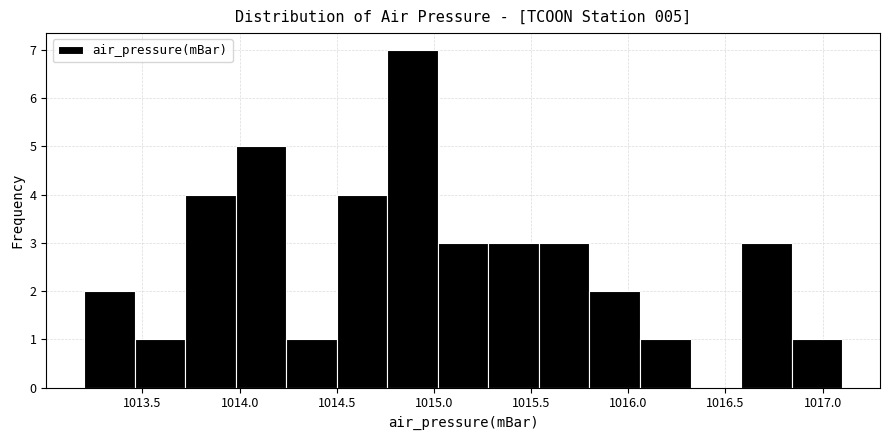

Over which range of the x-axis is the bar tallest?

1014.76 to 1015.02